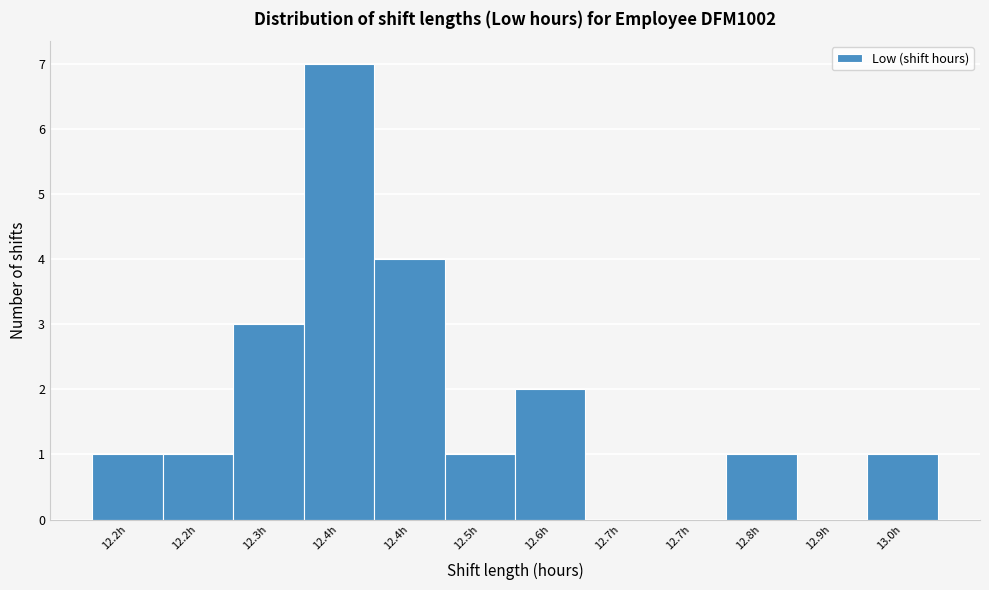

How many categories are shown in the chart?

12